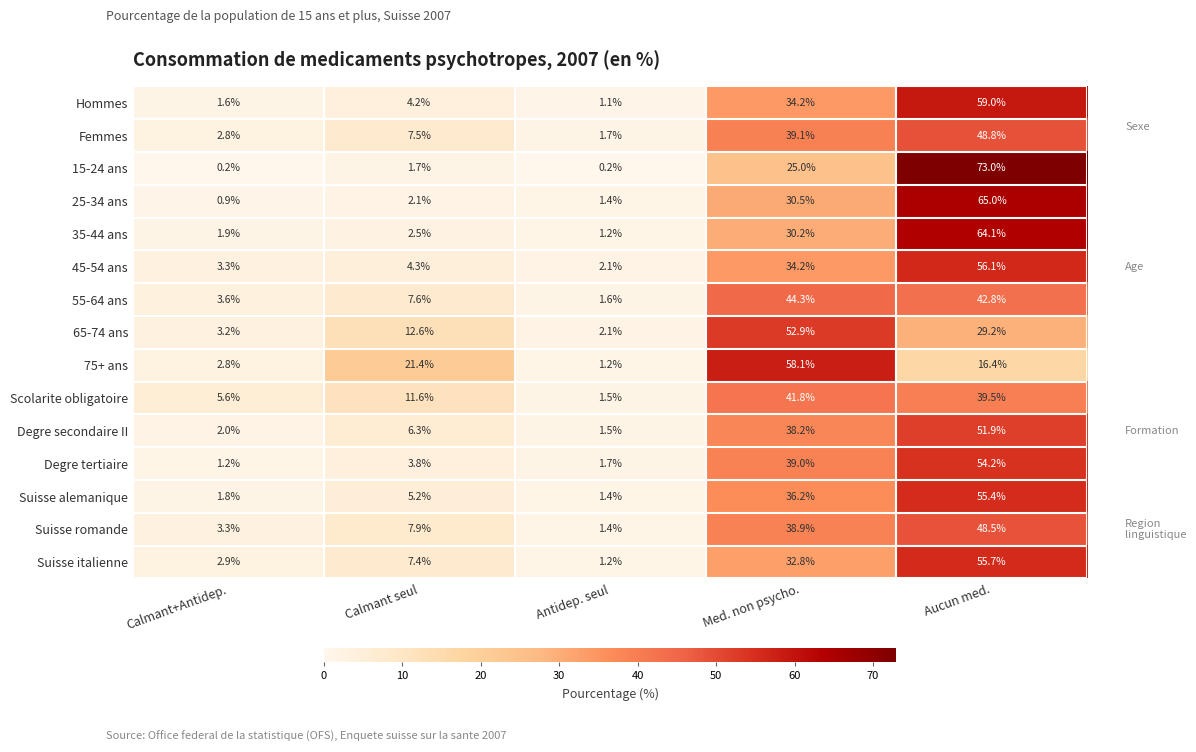

What is the maximum value shown in the chart?

73.0